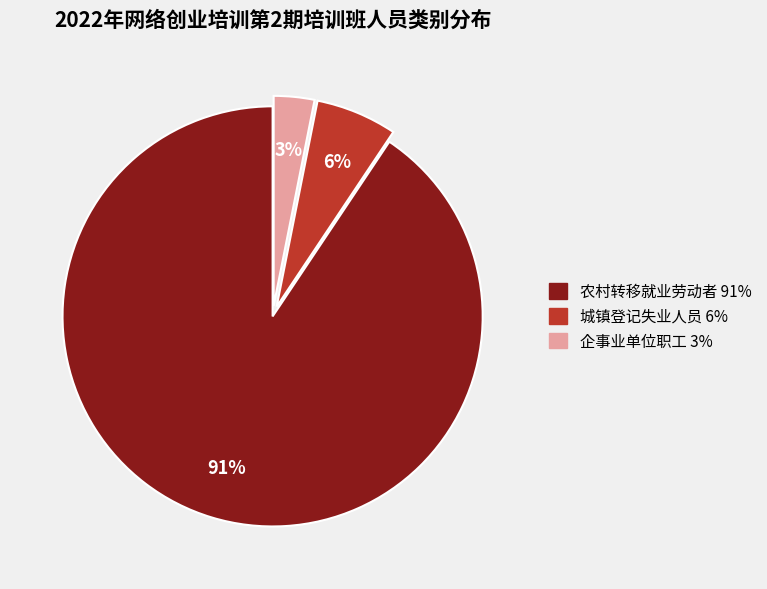

True or false: 城镇登记失业人员 accounts for 1% of the total.

False